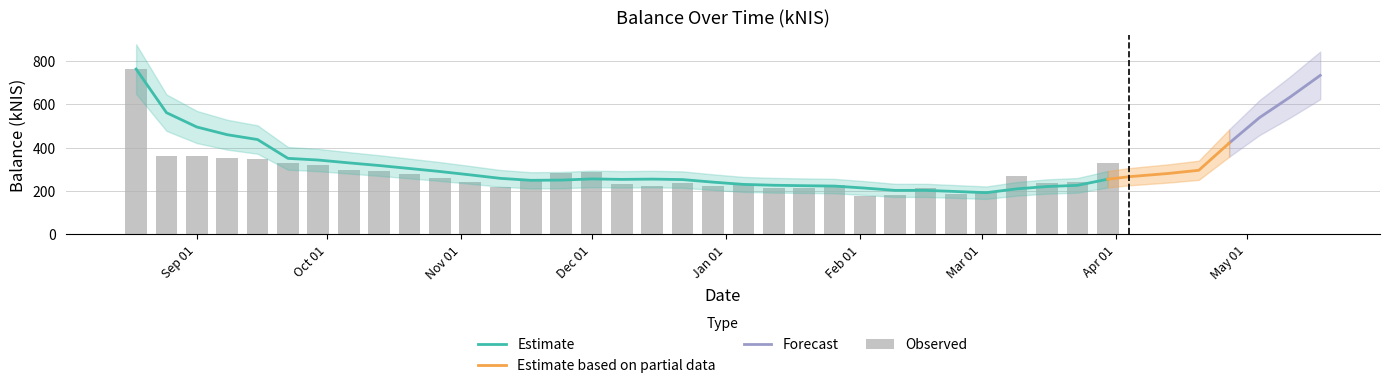

At which label is the value closest to 547?

2023-05-11